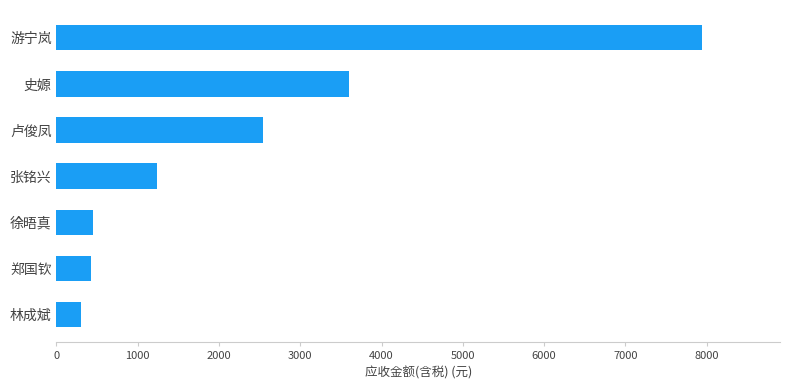

What is the ratio of the value at 张铭兴 to the value at 郑国钦?

2.9